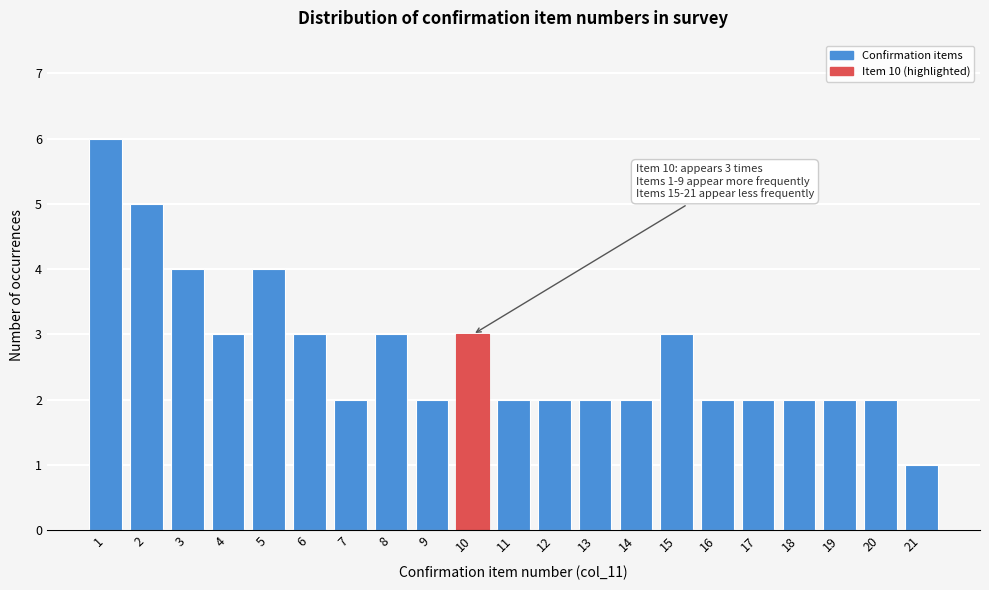

Reading left to right, extract all data points from this chart.

6	5	4	3	4	3	2	3	2	3	2	2	2	2	3	2	2	2	2	2	1